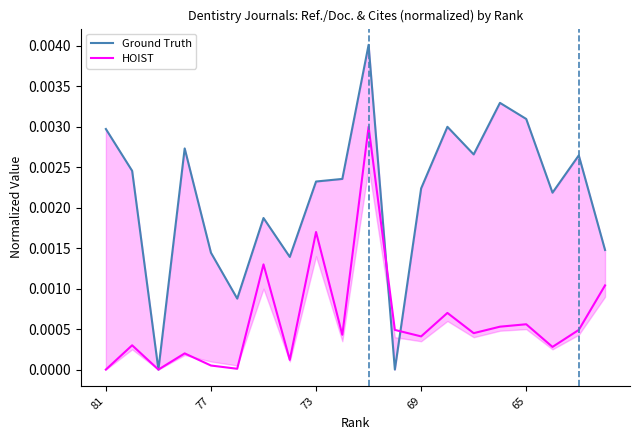

True or false: Ground Truth and HOIST cross at least once.

True